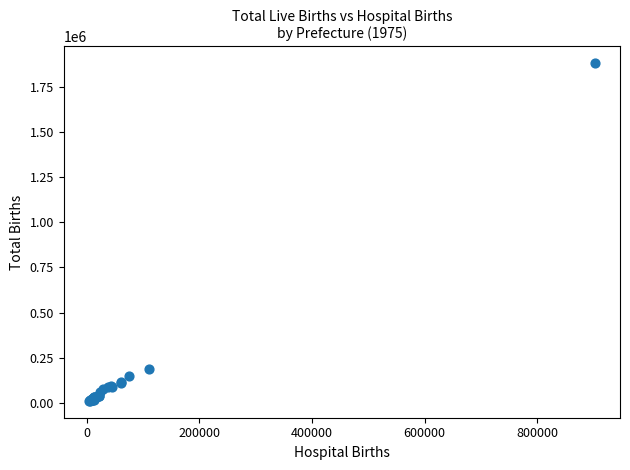

What Y value in the scatter plot is closest to 945577?

185965